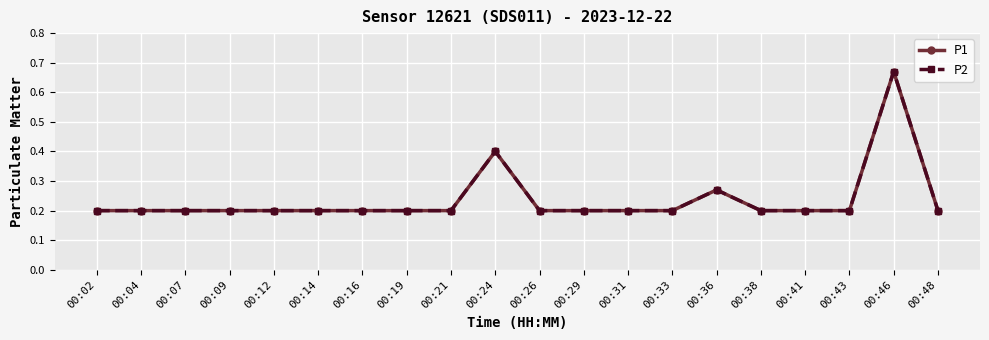

True or false: P2 has more than 1 points higher than both neighbors.

True